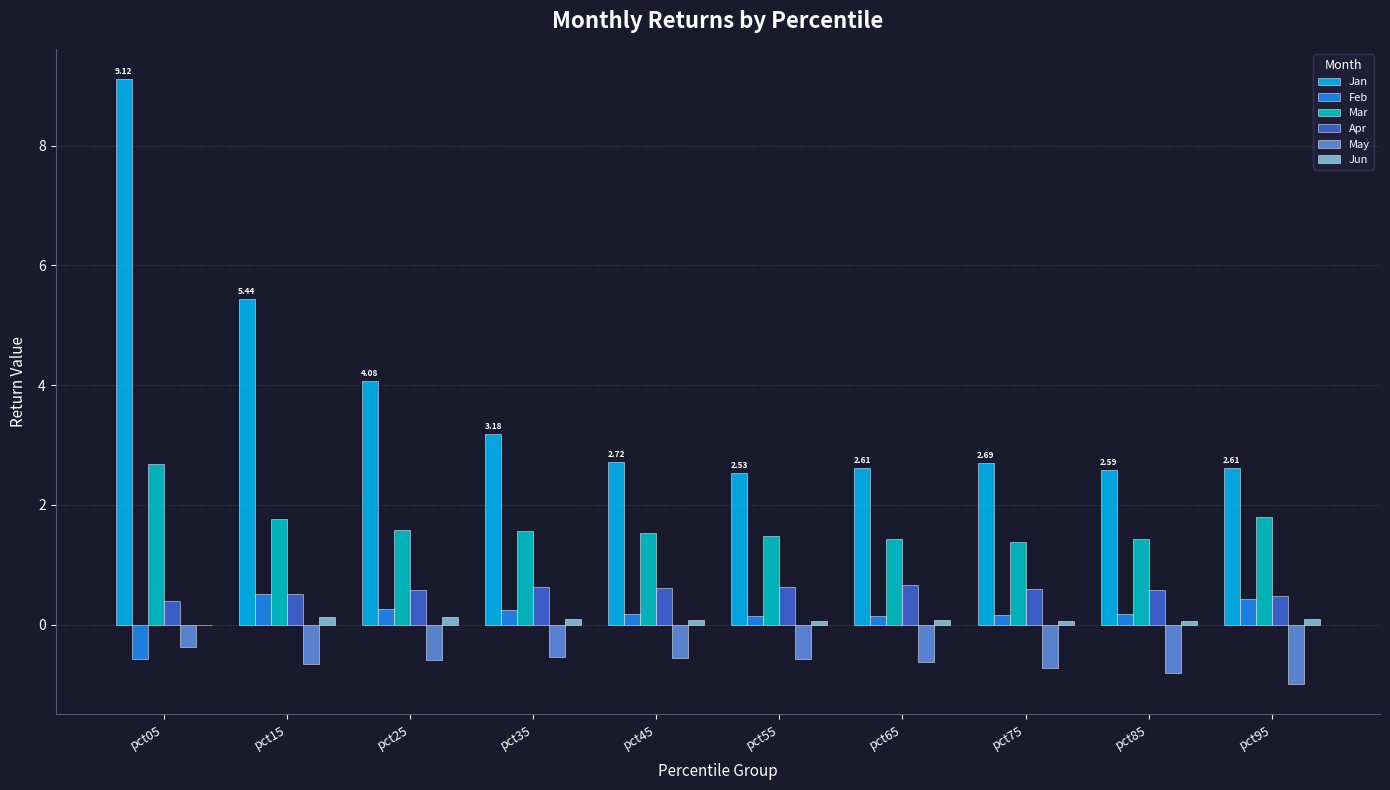

Which series changed the most between pct05 and pct85?

Jan